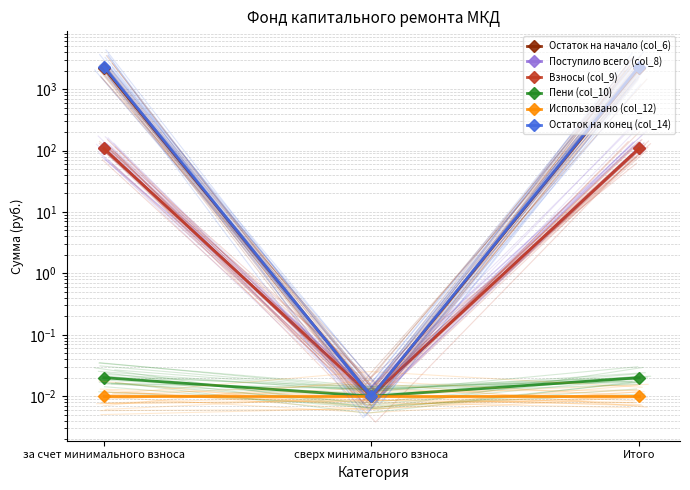

True or false: Взносы (col_9) has a value of 0.0 at сверх минимального взноса.

True